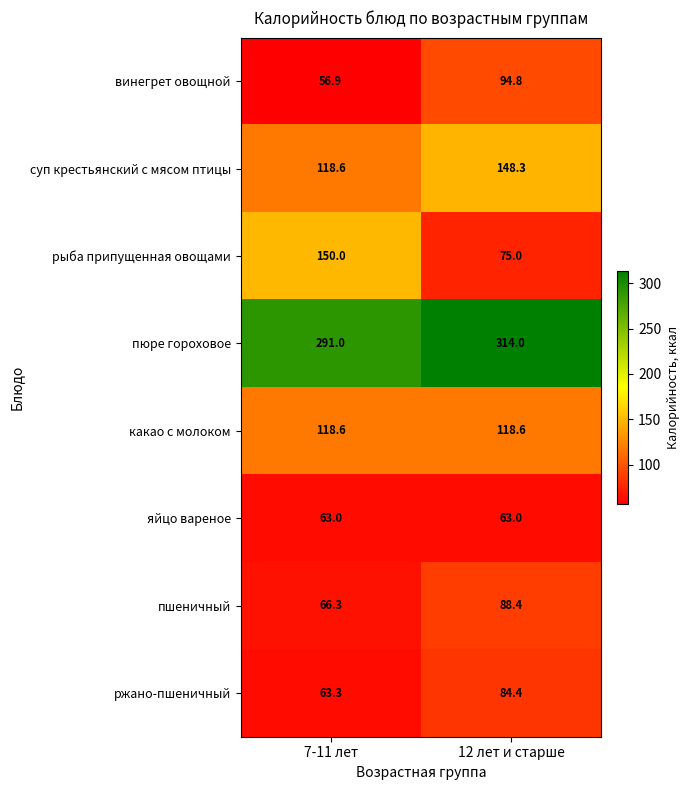

Which series changed the most between 7-11 лет and 12 лет и старше?

рыба припущенная овощами